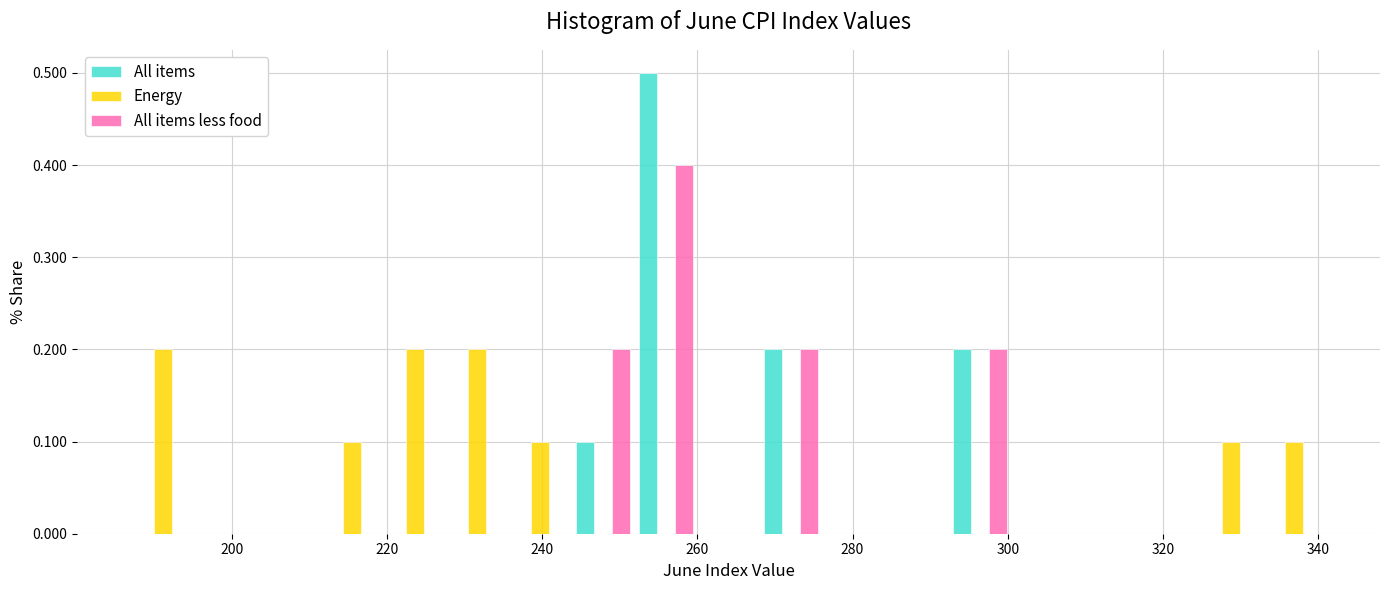

In the All items less food series, which range on the x-axis has the tallest bar?

252 to 260